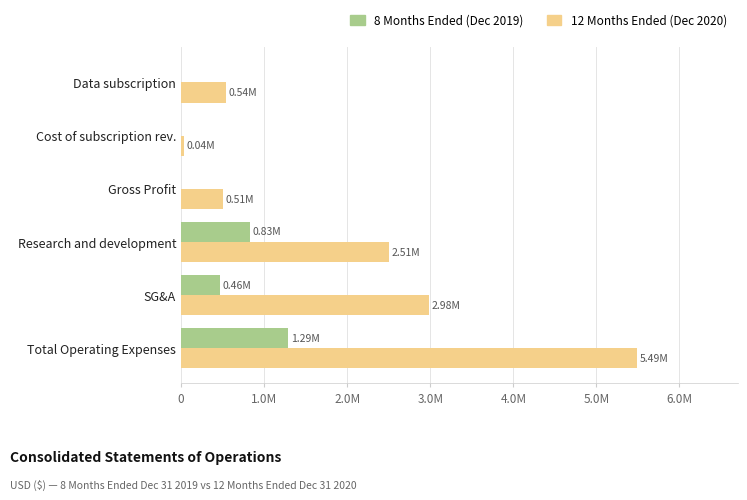

What is the maximum value shown in the chart?

5490335